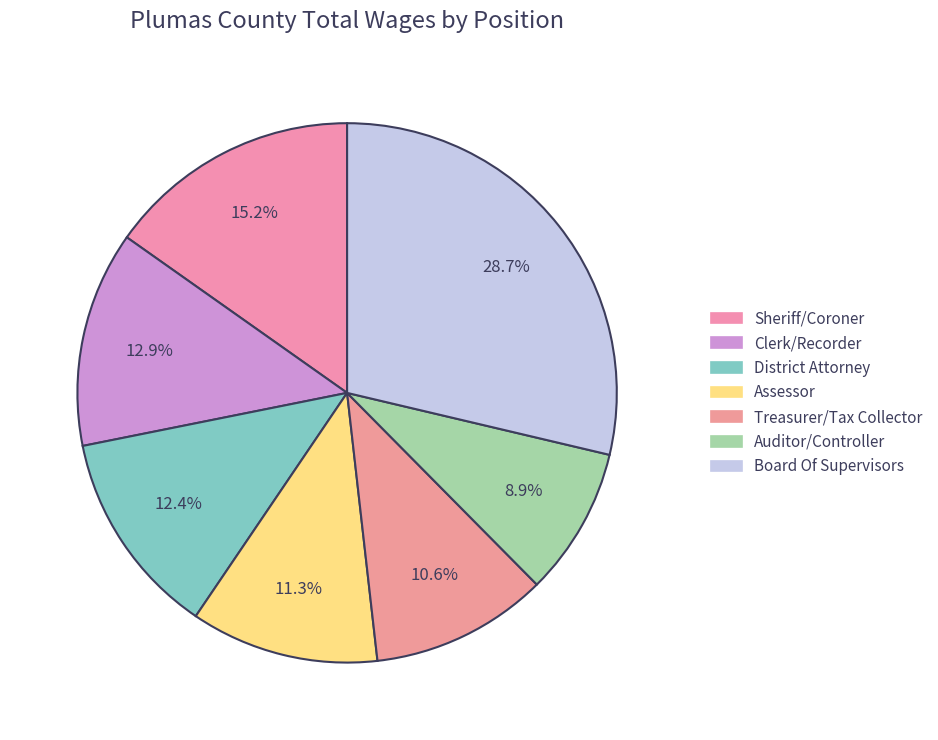

Which category has the biggest portion of the pie?

Board Of Supervisors